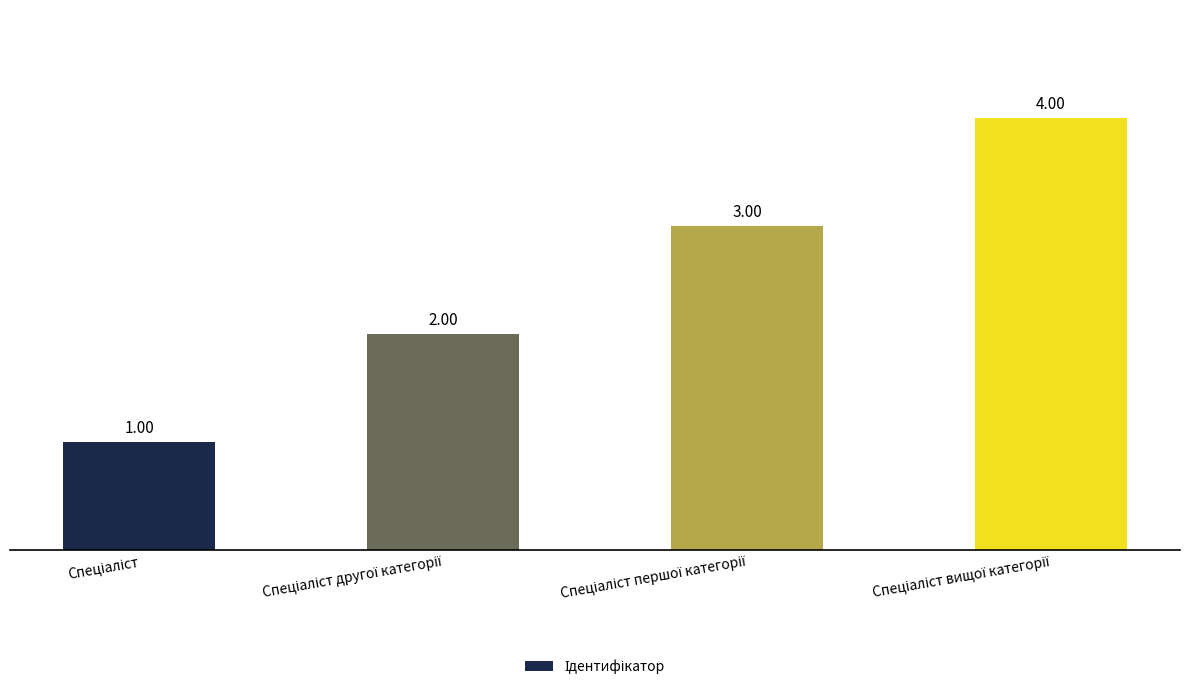

What is the sum of all values?

10